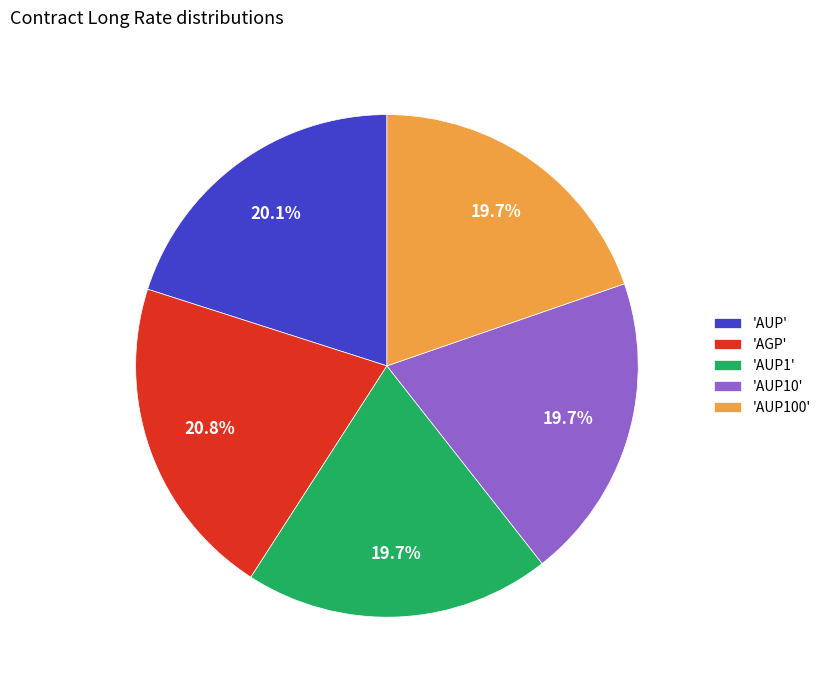

Is the sum of 'AUP' and 'AUP100' greater than half?

No